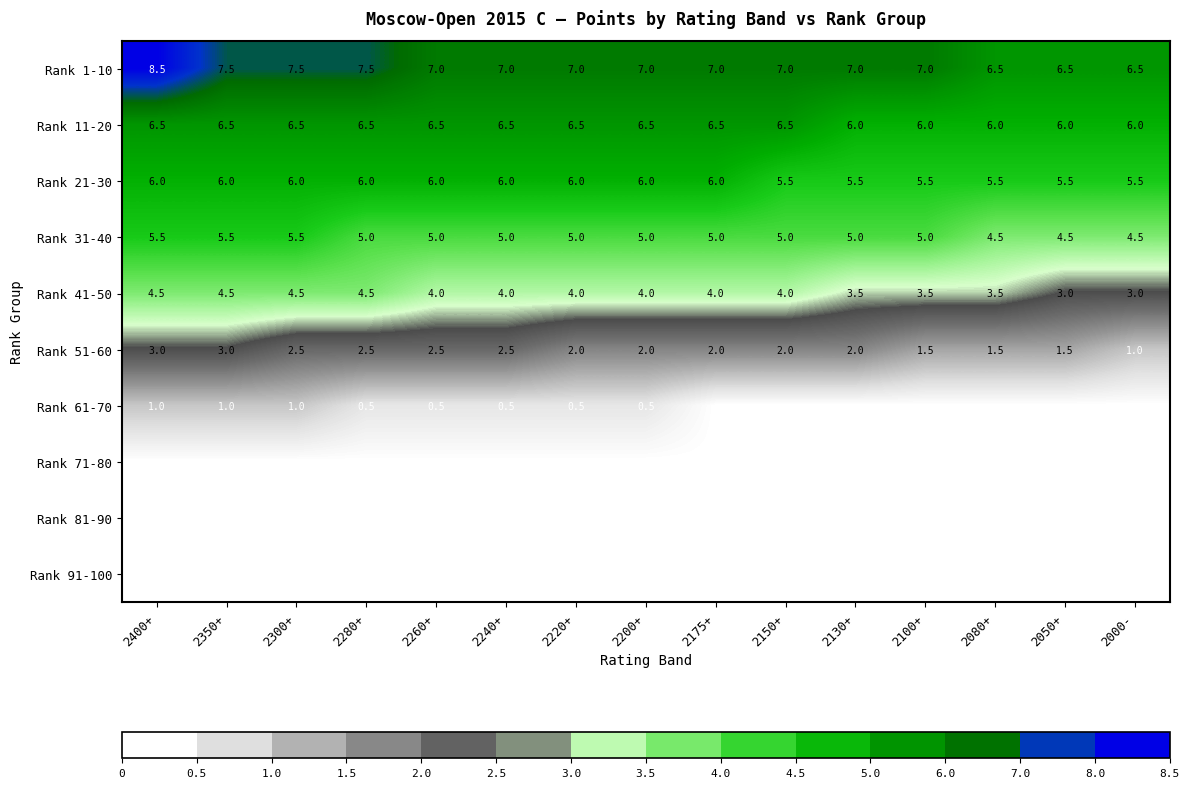

What is the approximate value of Rank 21-30 at 2080+?

5.5